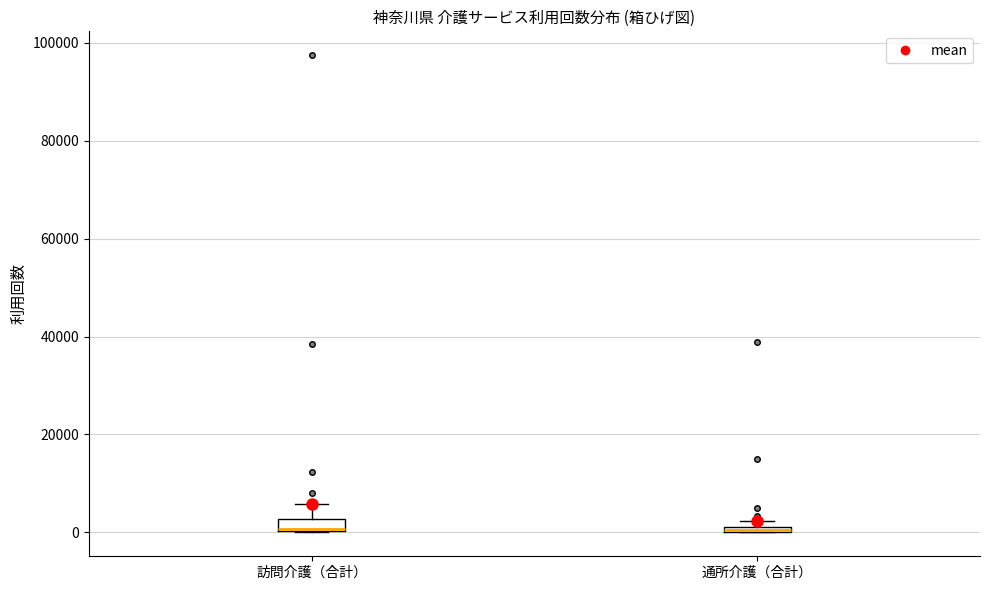

Where does the upper whisker of the box for 訪問介護（合計） end on the y-axis? The values are not printed on the chart, so give them approximately, as read against the axis.

6000